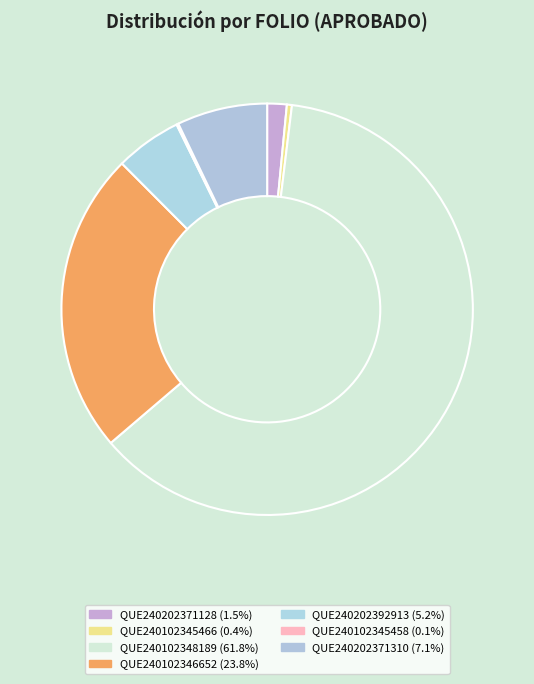

Combined, do QUE240102346652 and QUE240102345458 account for over 50%?

No